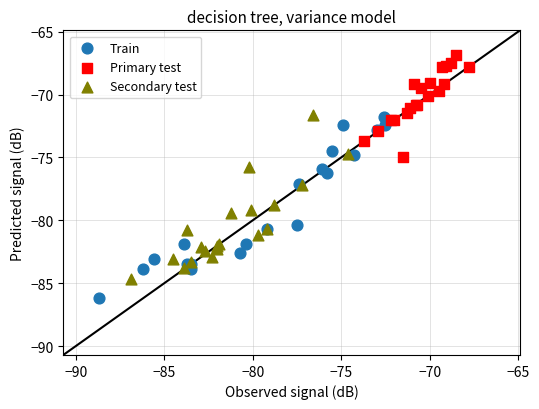

Which series reaches the minimum Y coordinate?

Train